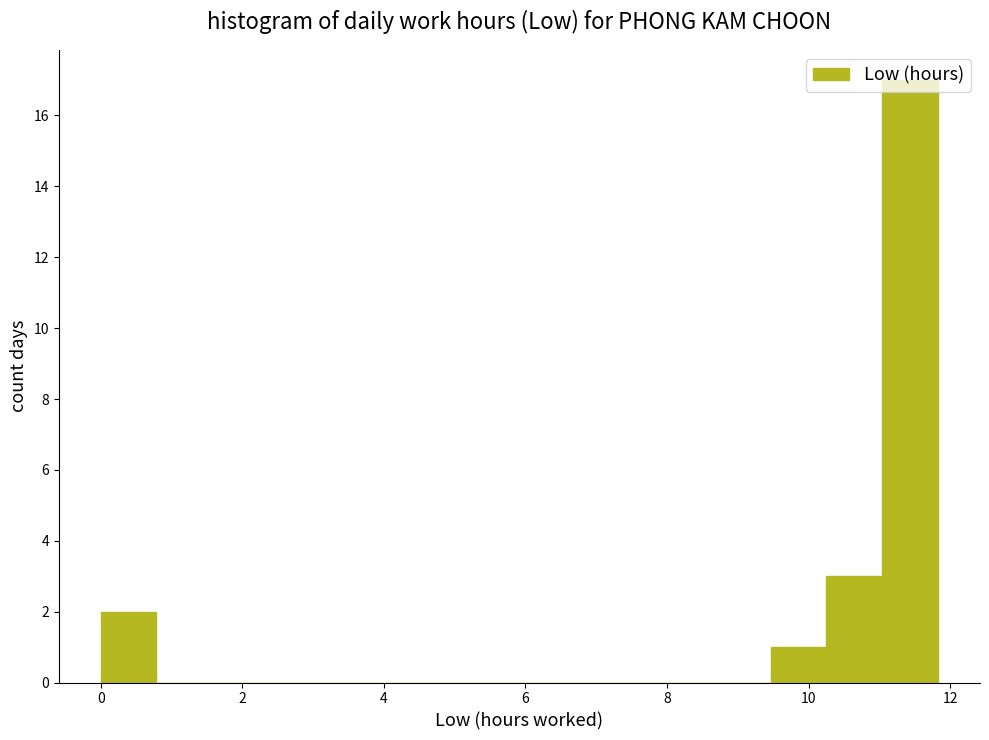

Around what value on the x-axis is the tallest bar? Give the approximate position of its centre, as read against the axis.

11.4